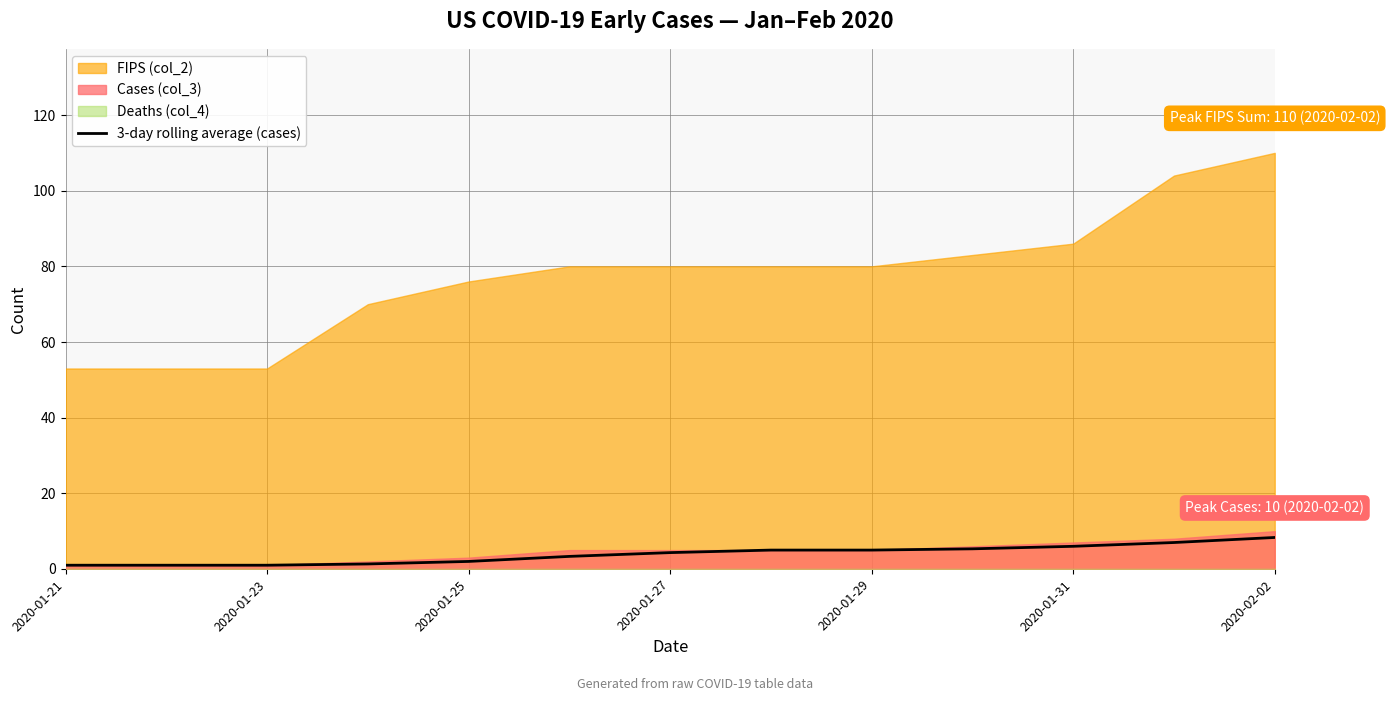

What is the highest value of the 3-day rolling average (cases) series?

8.3